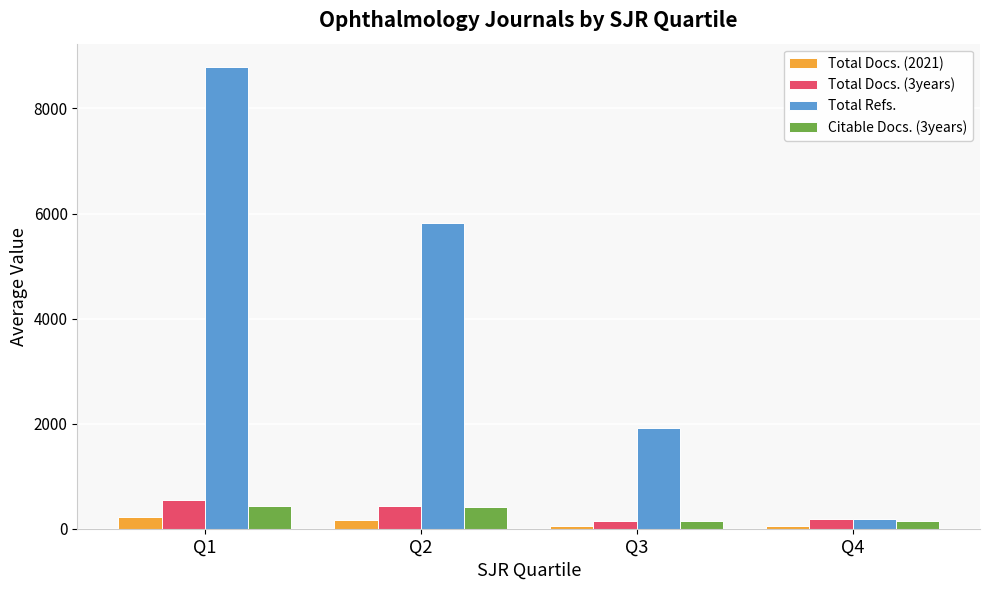

At which category is the sum across all series the highest?

Q1